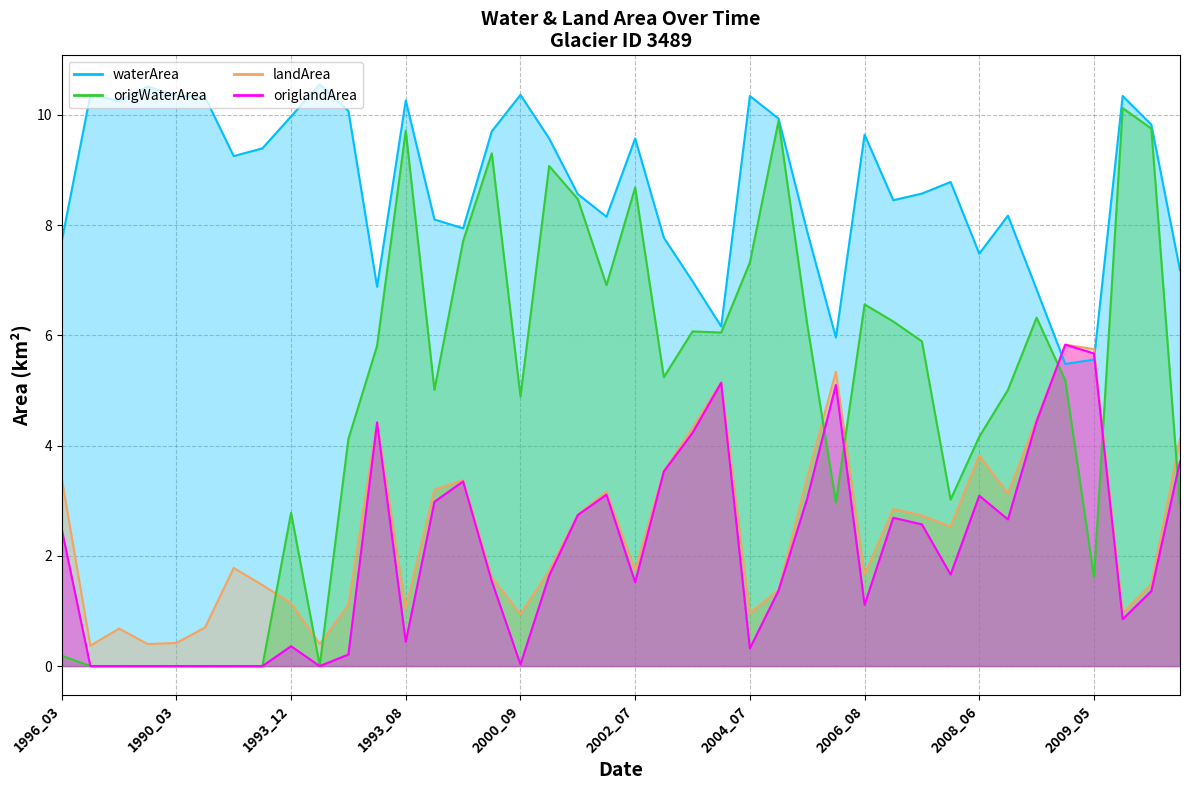

How many interior local valleys does the landArea series have?

11